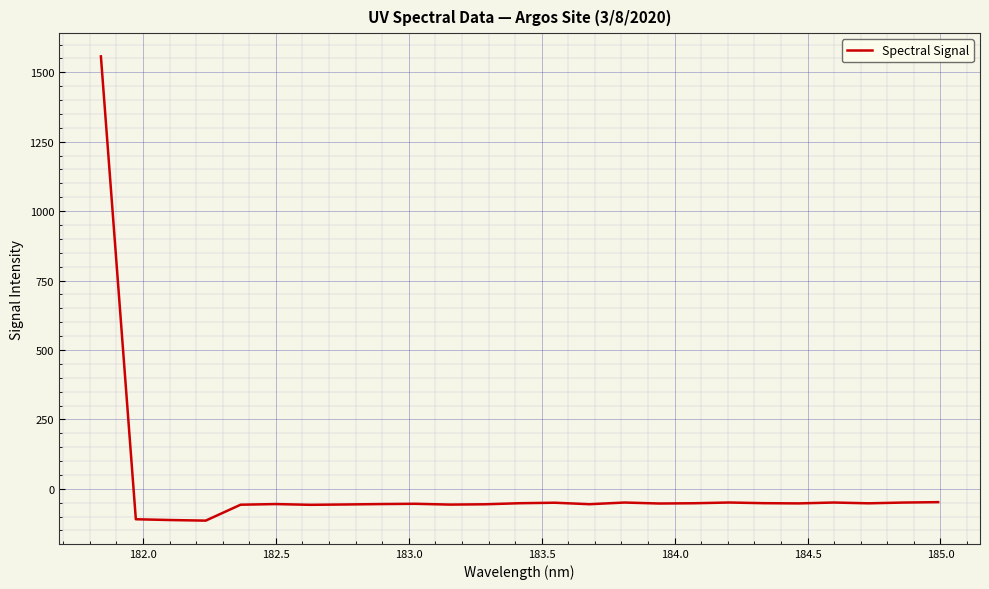

What is the difference between the second highest and minimum values?

66.5